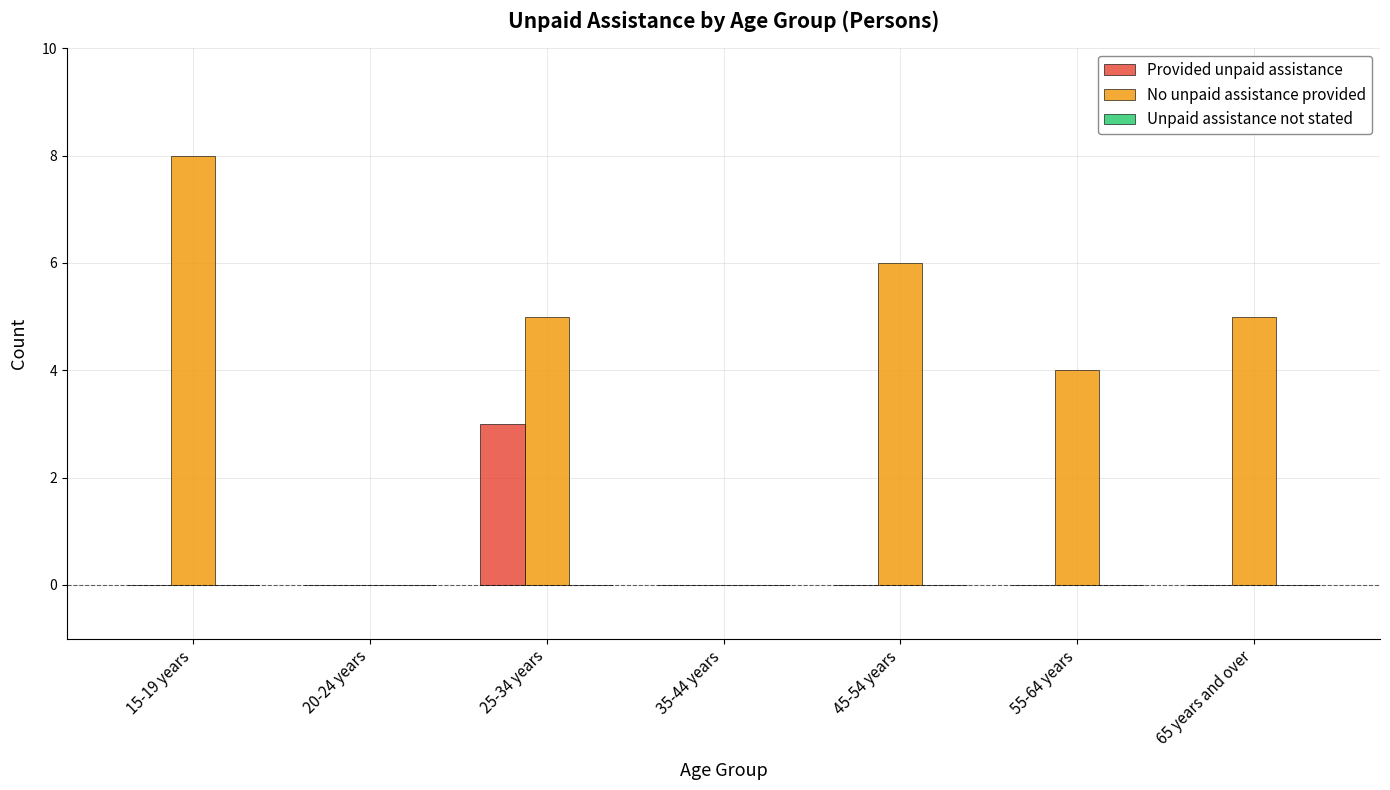

At which category does the chart reach its peak across all series?

15-19 years